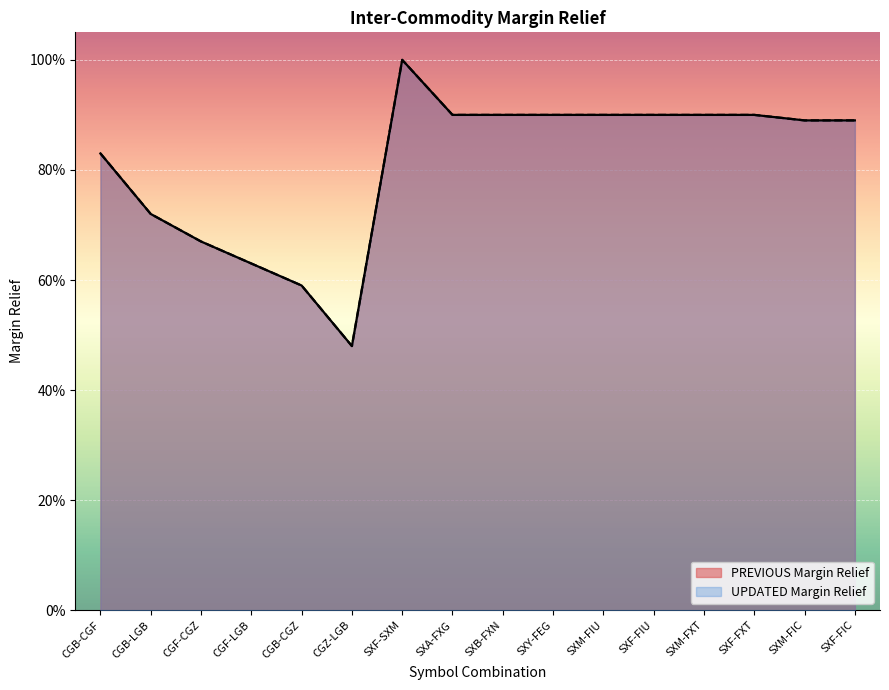

List the labels in order of PREVIOUS Margin Relief value, smallest first.

CGZ-LGB, CGB-CGZ, CGF-LGB, CGF-CGZ, CGB-LGB, CGB-CGF, SXM-FIC, SXF-FIC, SXA-FXG, SXB-FXN, SXY-FEG, SXM-FIU, SXF-FIU, SXM-FXT, SXF-FXT, SXF-SXM